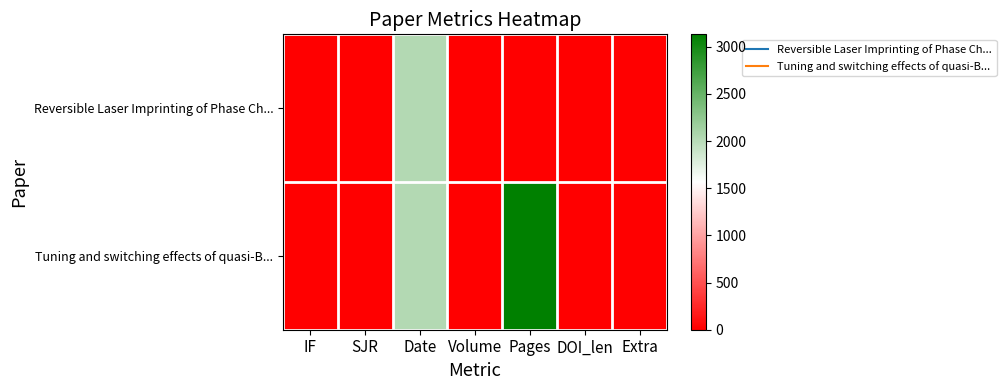

How many data points does each series have?

7